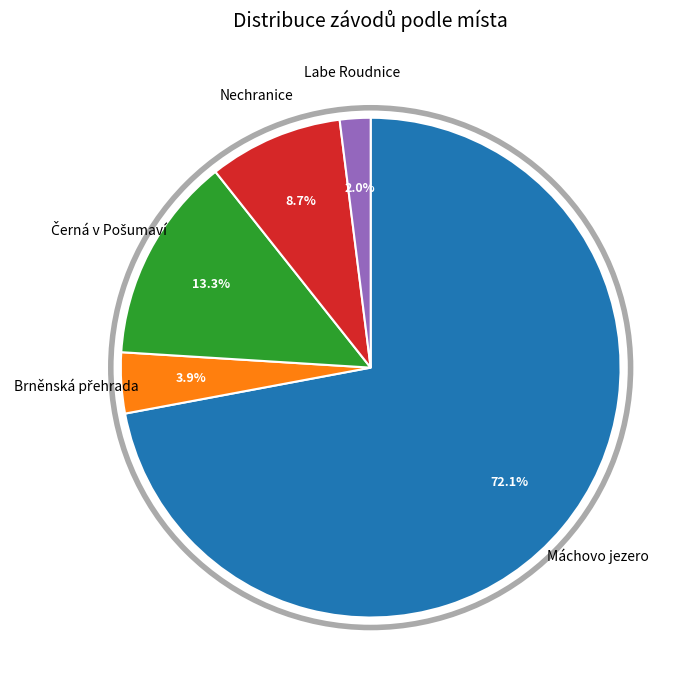

What is the ratio of the value at Nechranice to the value at Labe Roudnice?

4.4